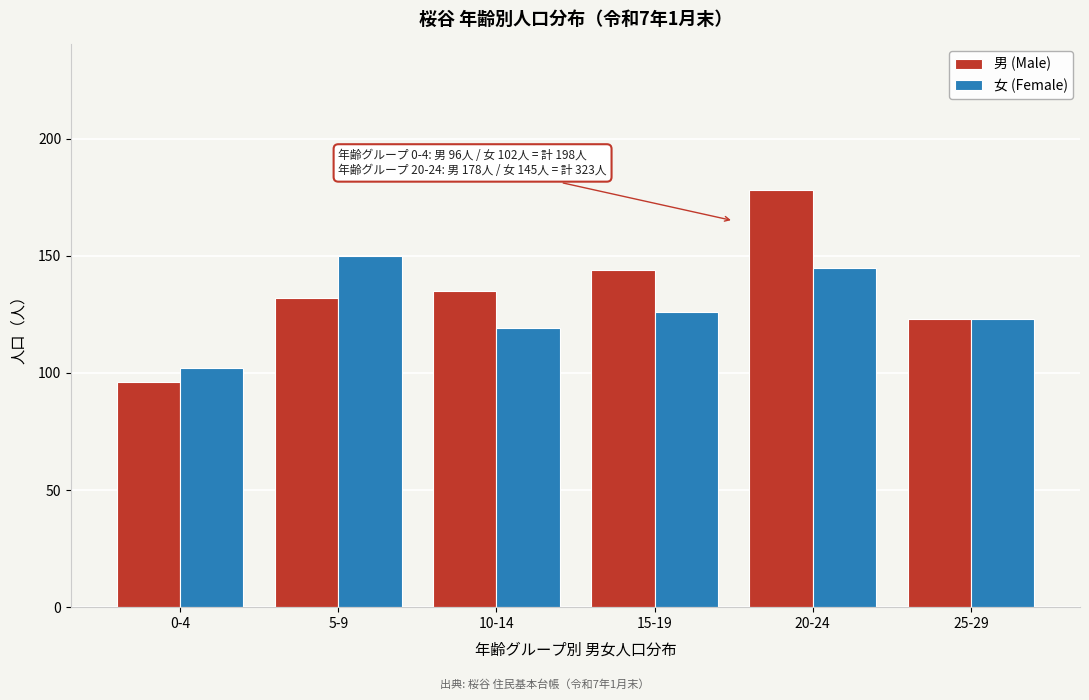

Reading left to right, transcribe all the data shown in this chart.

男 (Male): 0-4=96	5-9=132	10-14=135	15-19=144	20-24=178	25-29=123
女 (Female): 0-4=102	5-9=150	10-14=119	15-19=126	20-24=145	25-29=123